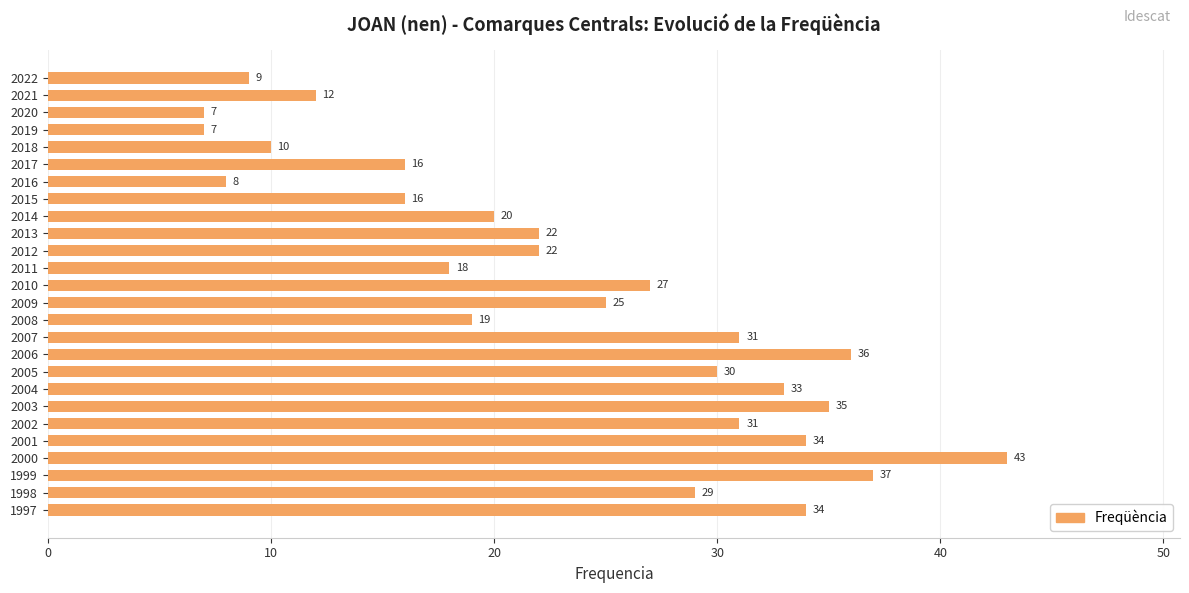

Does the chart contain any negative values?

No